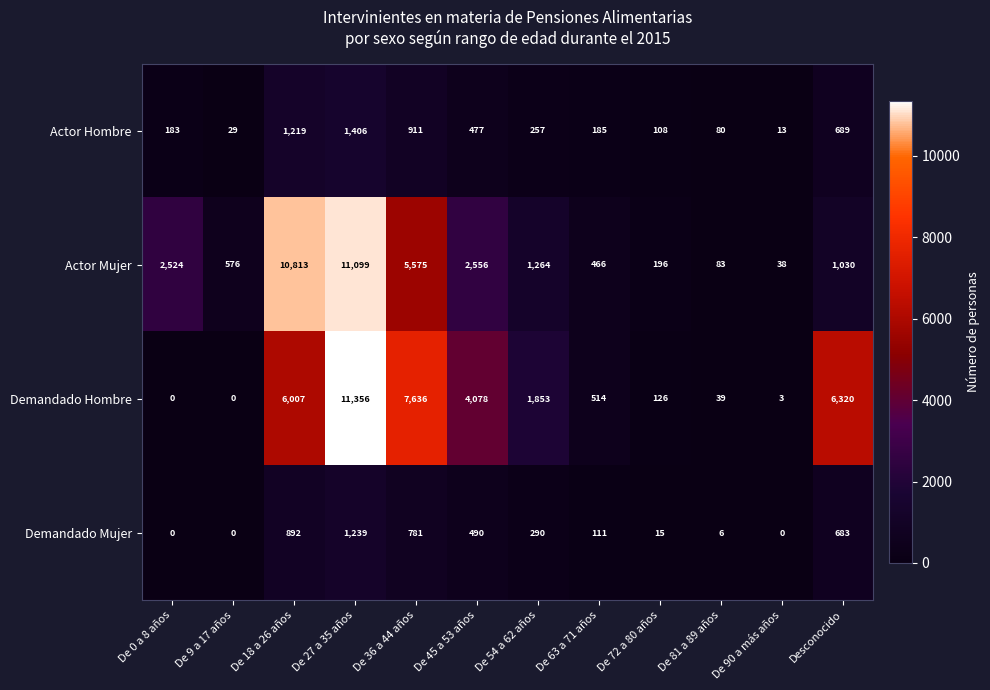

At how many categories does at least one series exceed 5094?

4